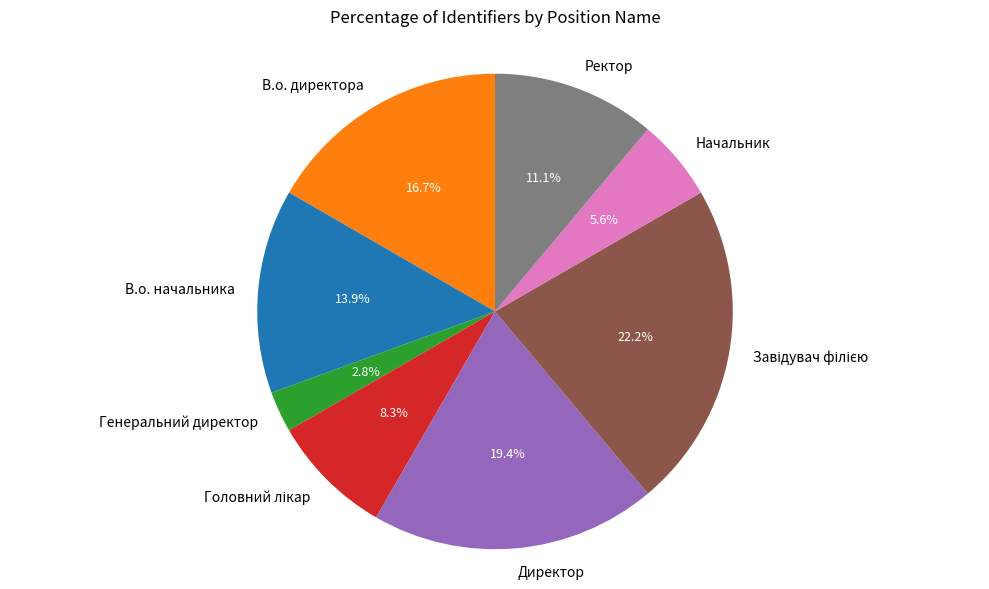

Count the number of slices in the pie.

8